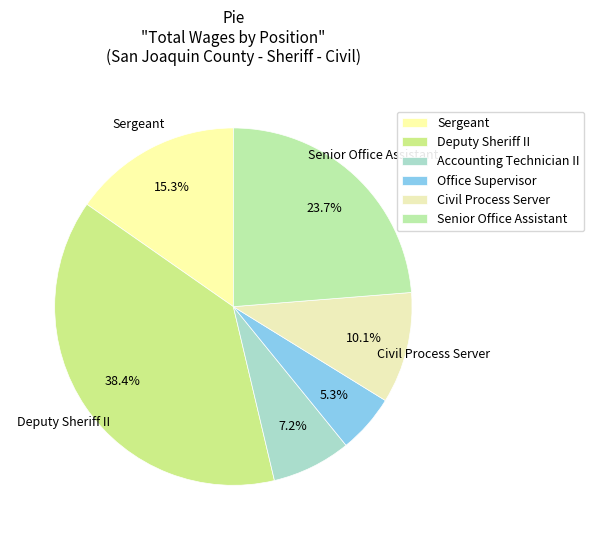

Which category has the biggest portion of the pie?

Deputy Sheriff II